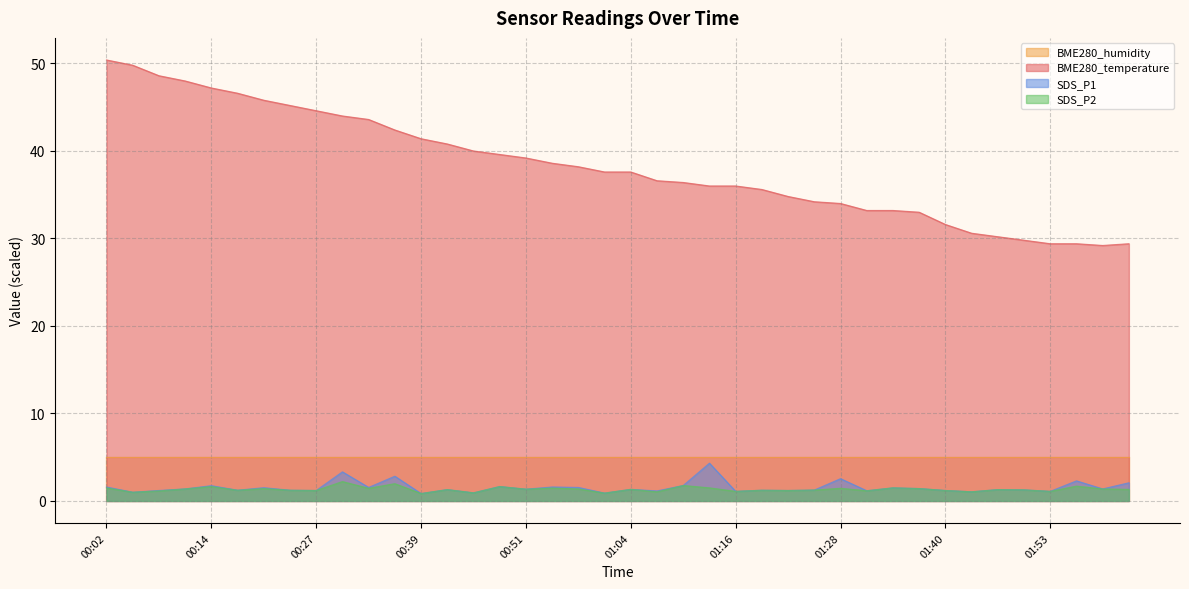

What is the difference between the SDS_P1 values at 01:56 and 00:11?

0.9